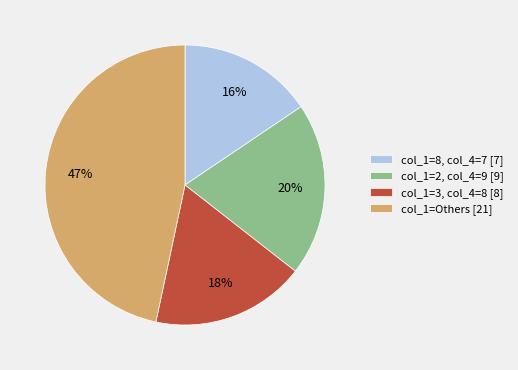

Do col_1=Others [21] and col_1=2, col_4=9 [9] together represent more than half of the pie?

Yes